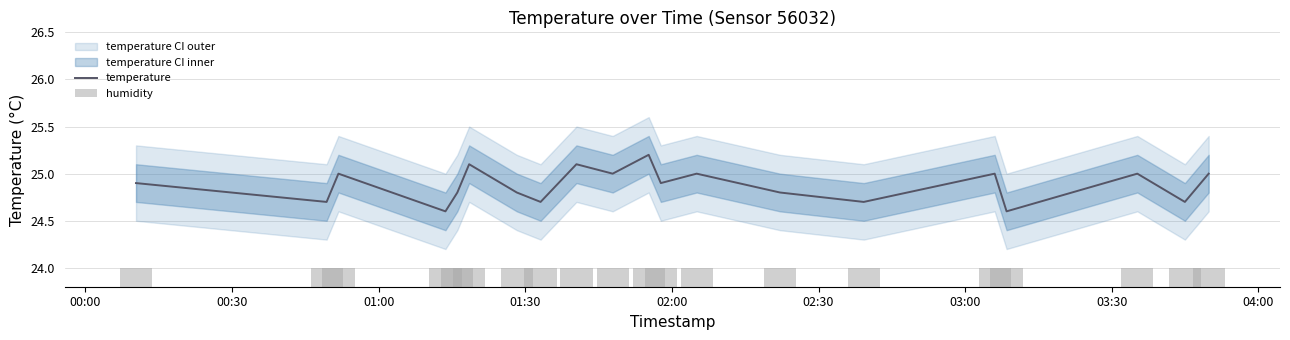

What is the minimum value for temperature?

24.6